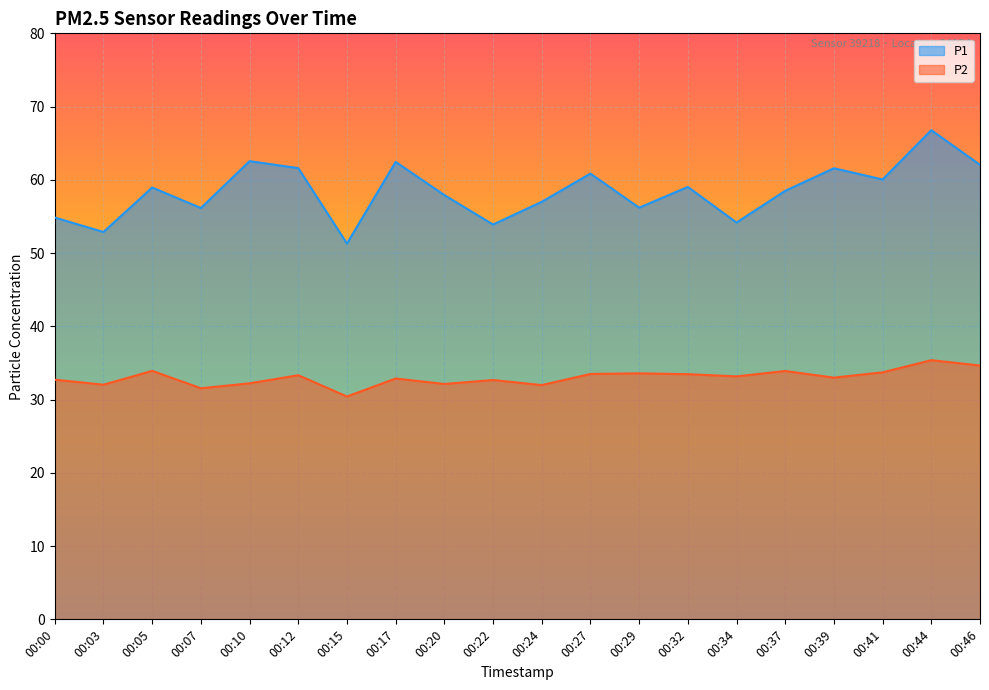

True or false: P2 has a value of 51.1 at 00:37.

False